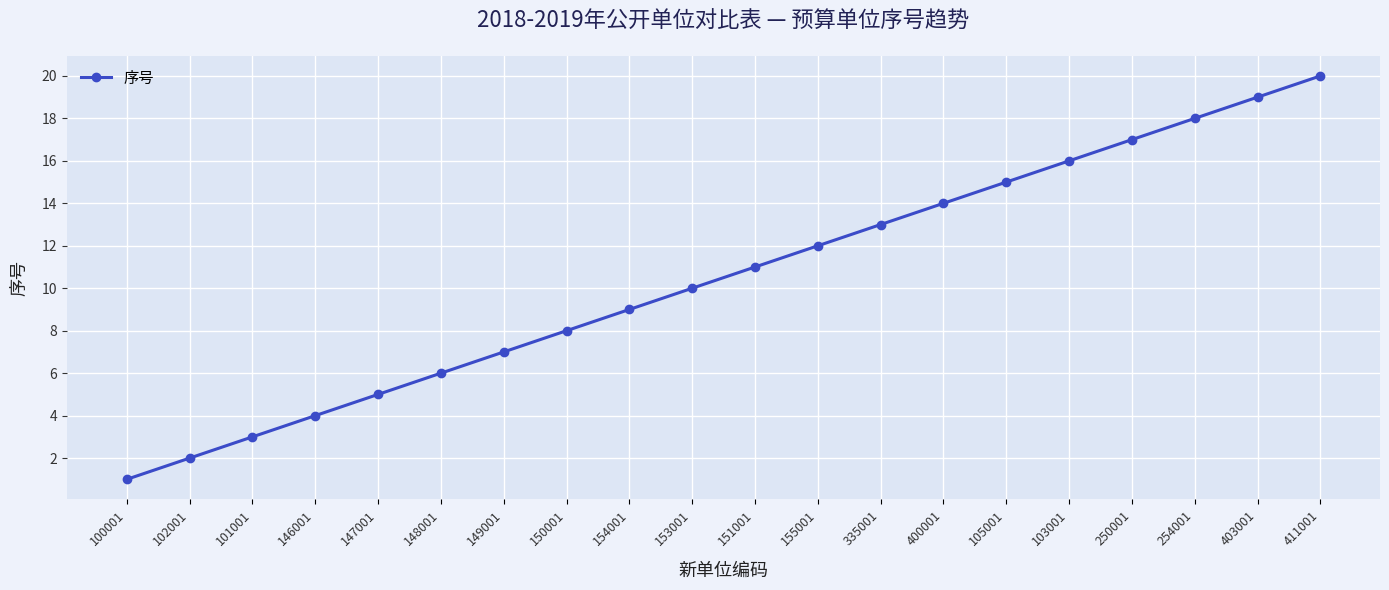

Reading left to right, transcribe all the data shown in this chart.

100001=1	102001=2	101001=3	146001=4	147001=5	148001=6	149001=7	150001=8	154001=9	153001=10	151001=11	155001=12	335001=13	400001=14	105001=15	103001=16	250001=17	254001=18	403001=19	411001=20